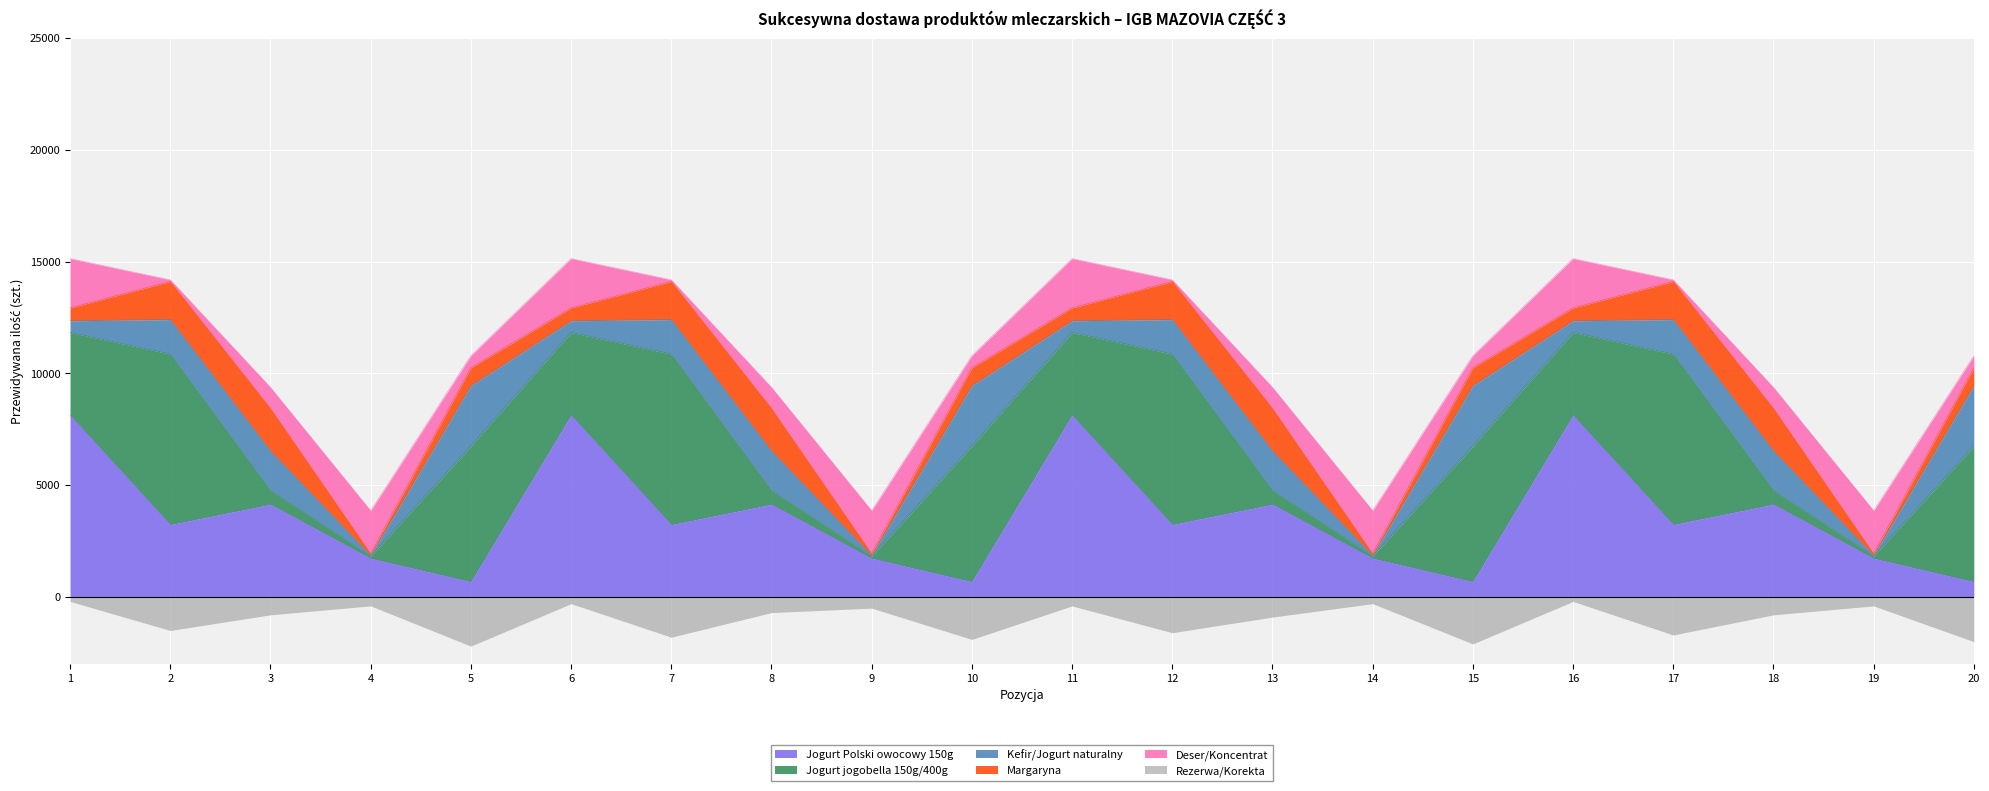

At which label does Jogurt Polski owocowy 150g first exceed 3236?

1